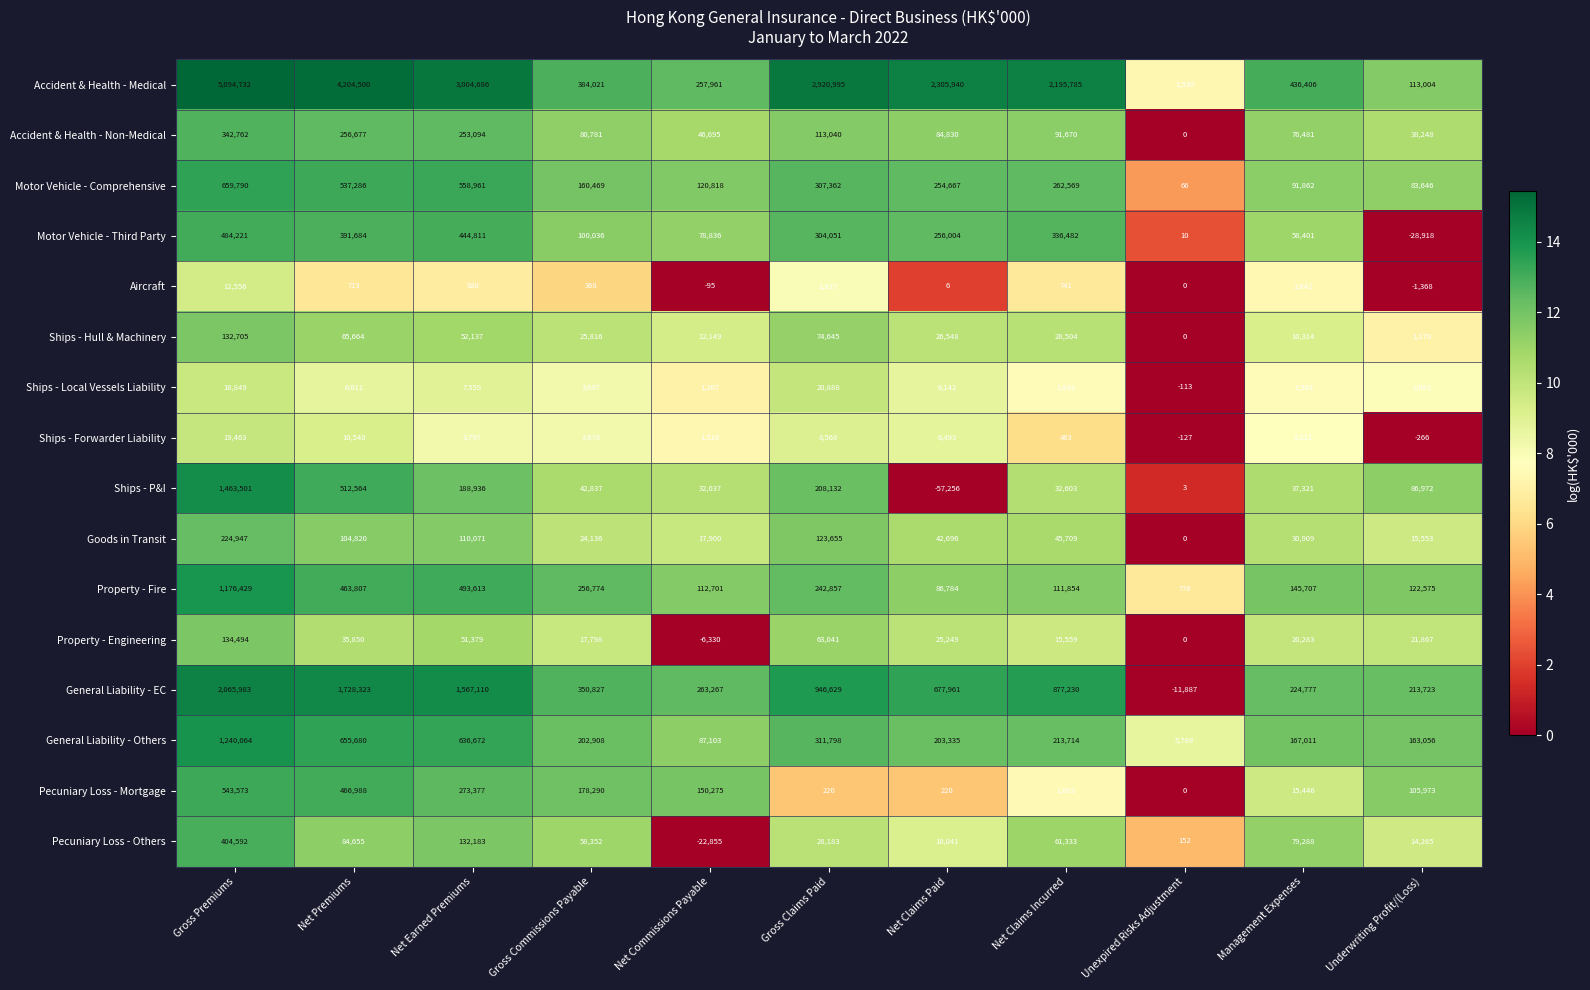

Rank the series at Gross Claims Paid from highest to lowest value.

Accident & Health - Medical, General Liability - EC, General Liability - Others, Motor Vehicle - Comprehensive, Motor Vehicle - Third Party, Property - Fire, Ships - P&I, Goods in Transit, Accident & Health - Non-Medical, Ships - Hull & Machinery, Property - Engineering, Pecuniary Loss - Others, Ships - Local Vessels Liability, Ships - Forwarder Liability, Aircraft, Pecuniary Loss - Mortgage